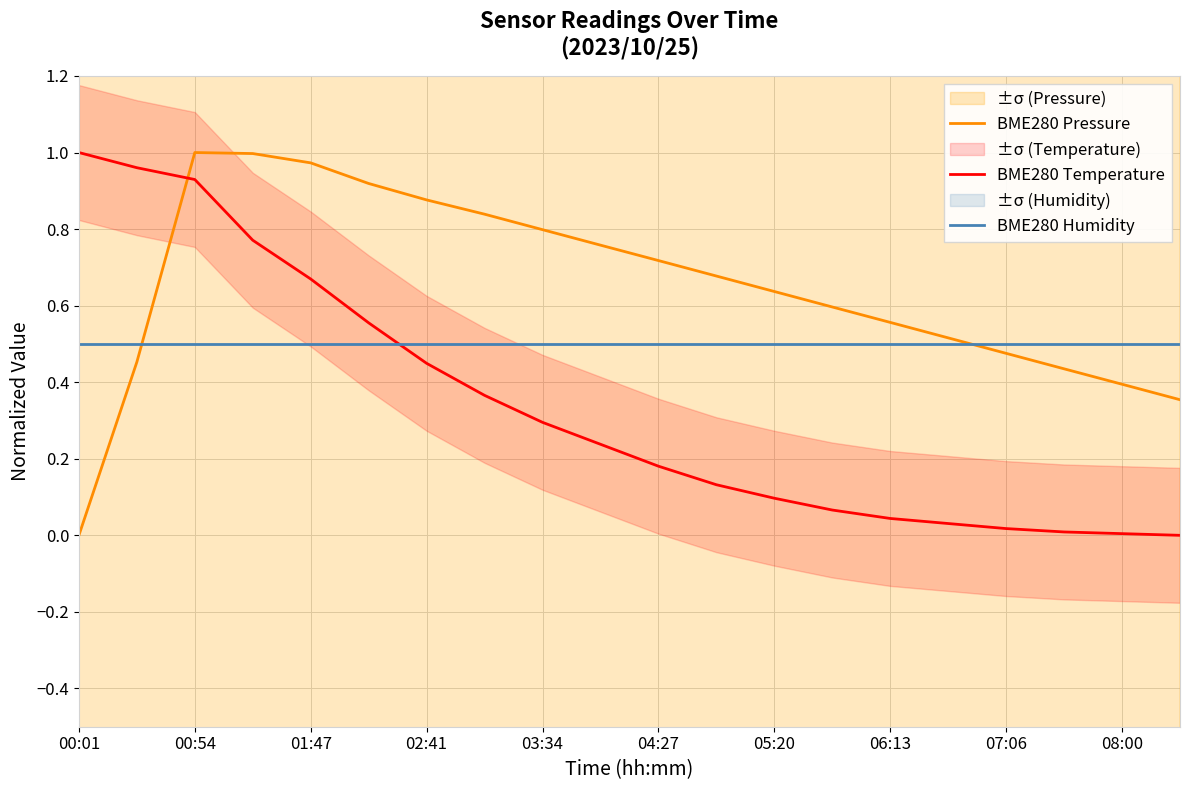

True or false: BME280 Humidity has a value of 0.8 at 00:54.

False